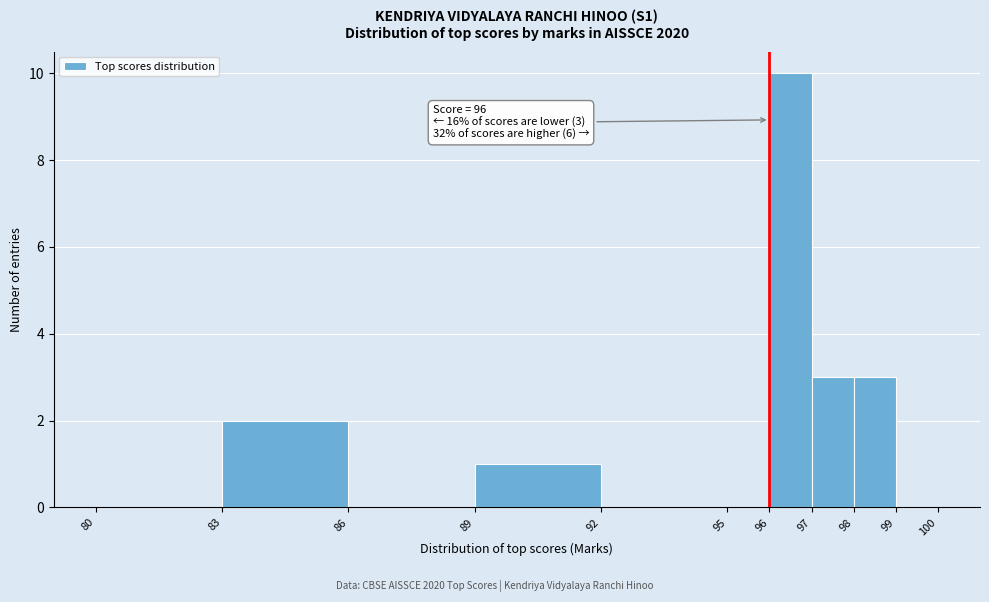

Over which range of the x-axis is the bar tallest?

96 to 97